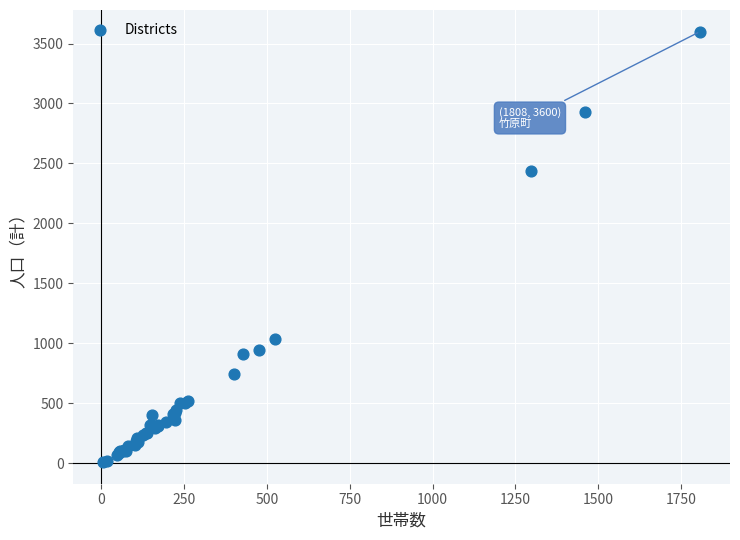

What Y value in the scatter plot is closest to 1804?

2434